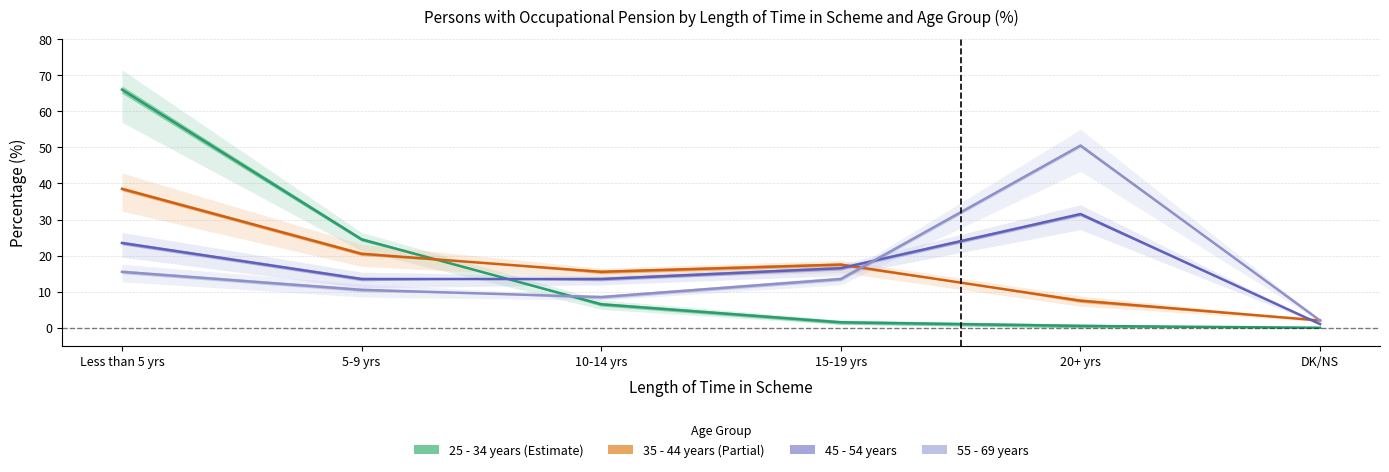

What is the label of the 4th point from the right?

10 to 14 years